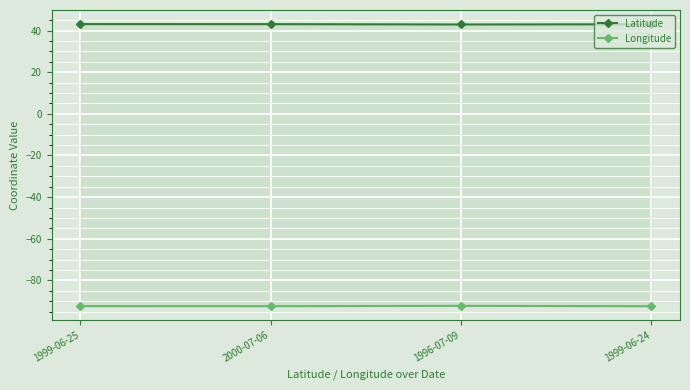

True or false: Longitude and Latitude cross at least once.

False